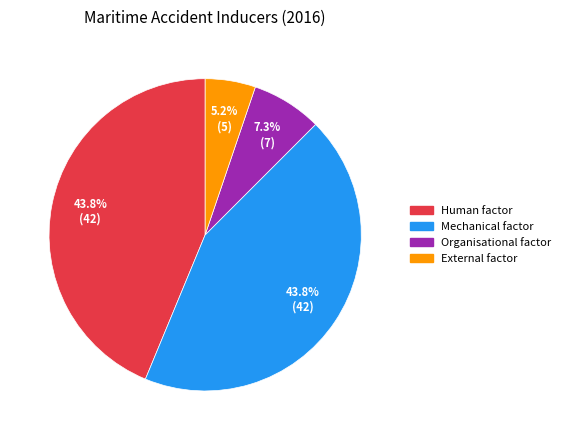

To the nearest percent, what portion does Organisational factor represent?

7%